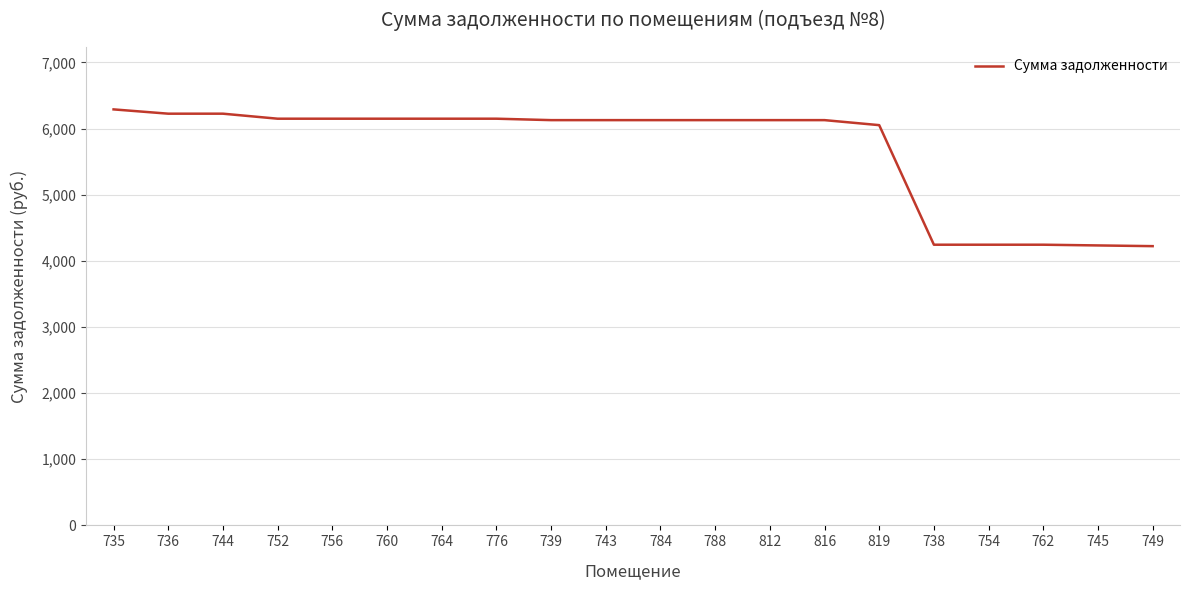

What is the difference between the maximum and minimum values?

2067.6